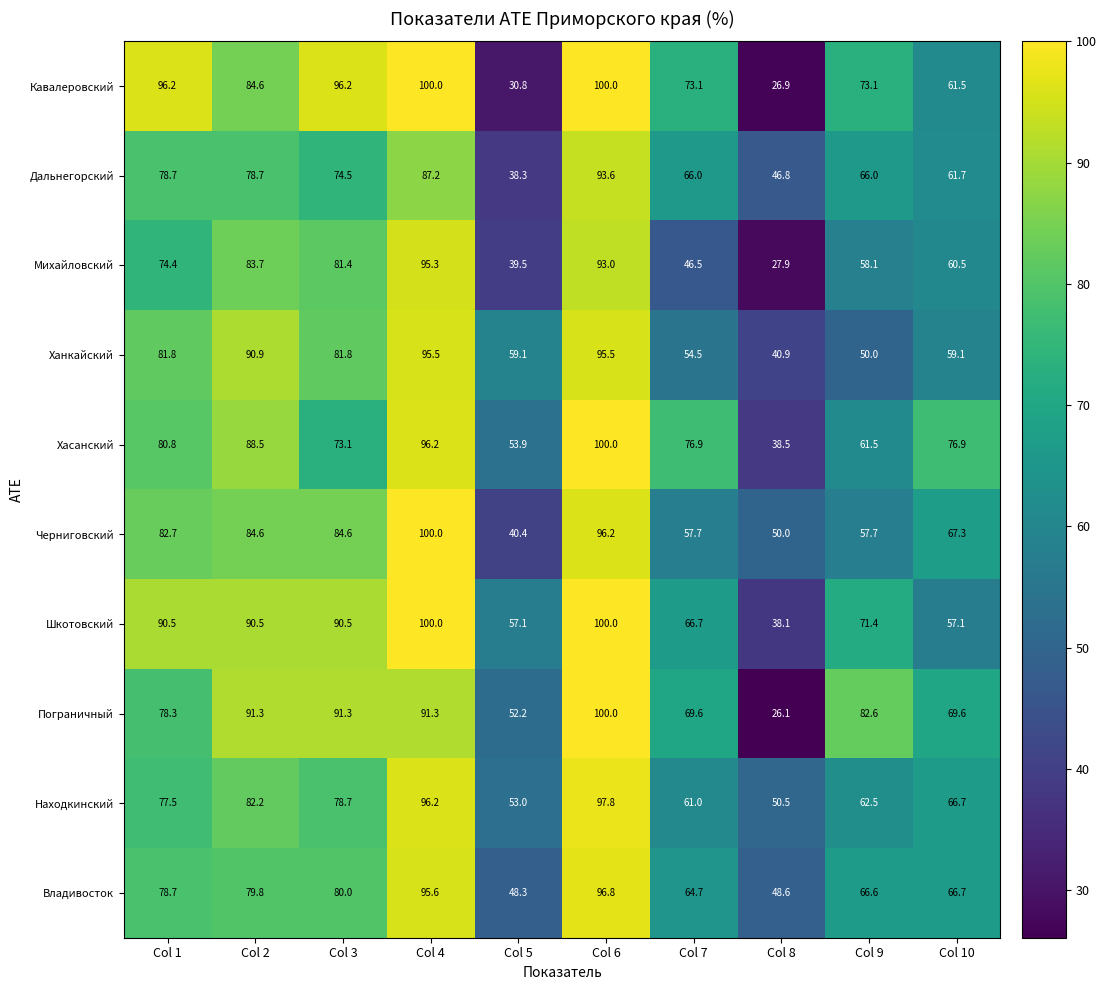

What is the average value of the Хасанский series?

74.6